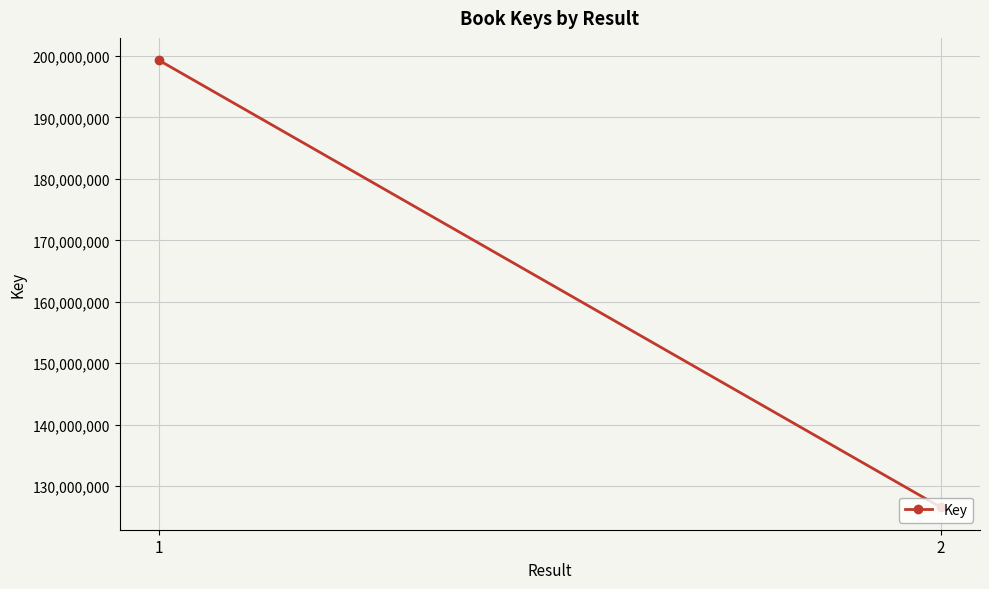

True or false: the data shows 47332550 at 1.

False